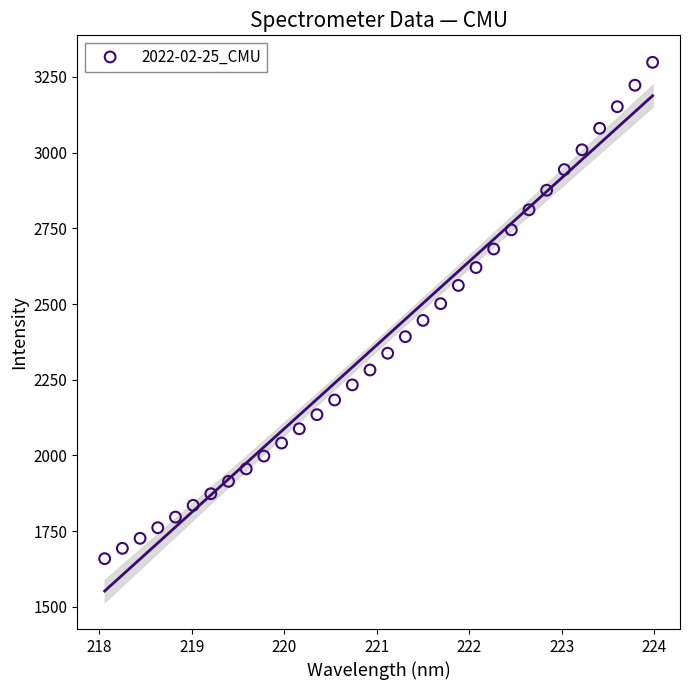

What is the range of Y values (max minus min)?

1639.3